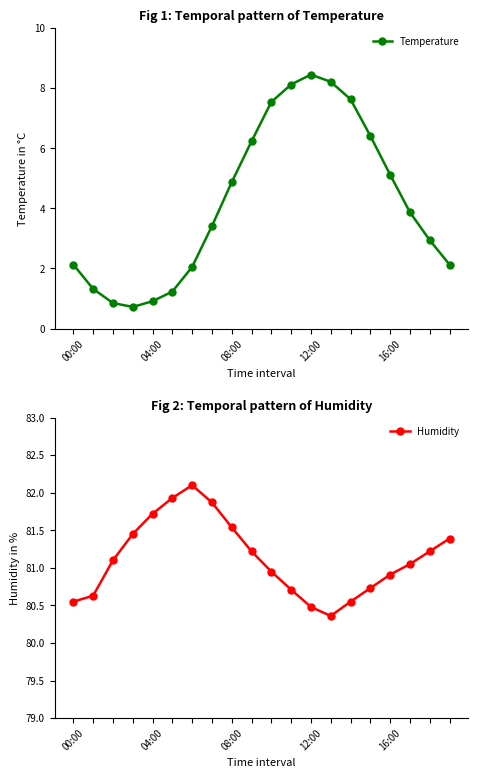

Count the number of categories in the chart.

20